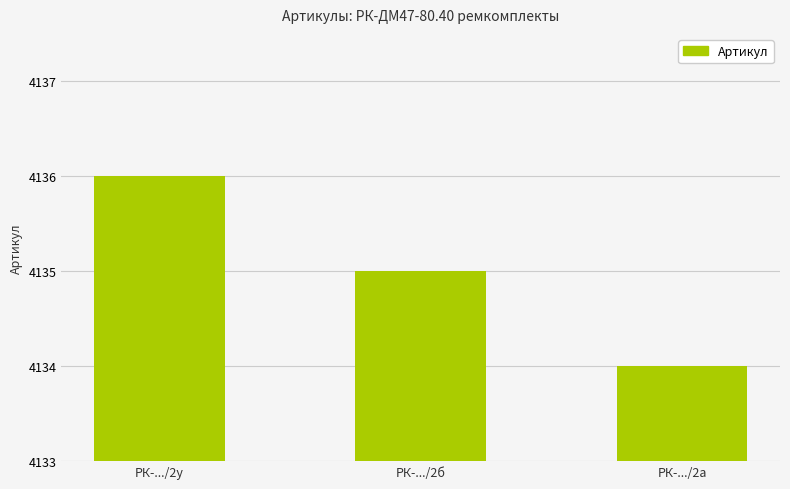

Which has a higher value, РК-.../2у or РК-.../2б?

РК-.../2у